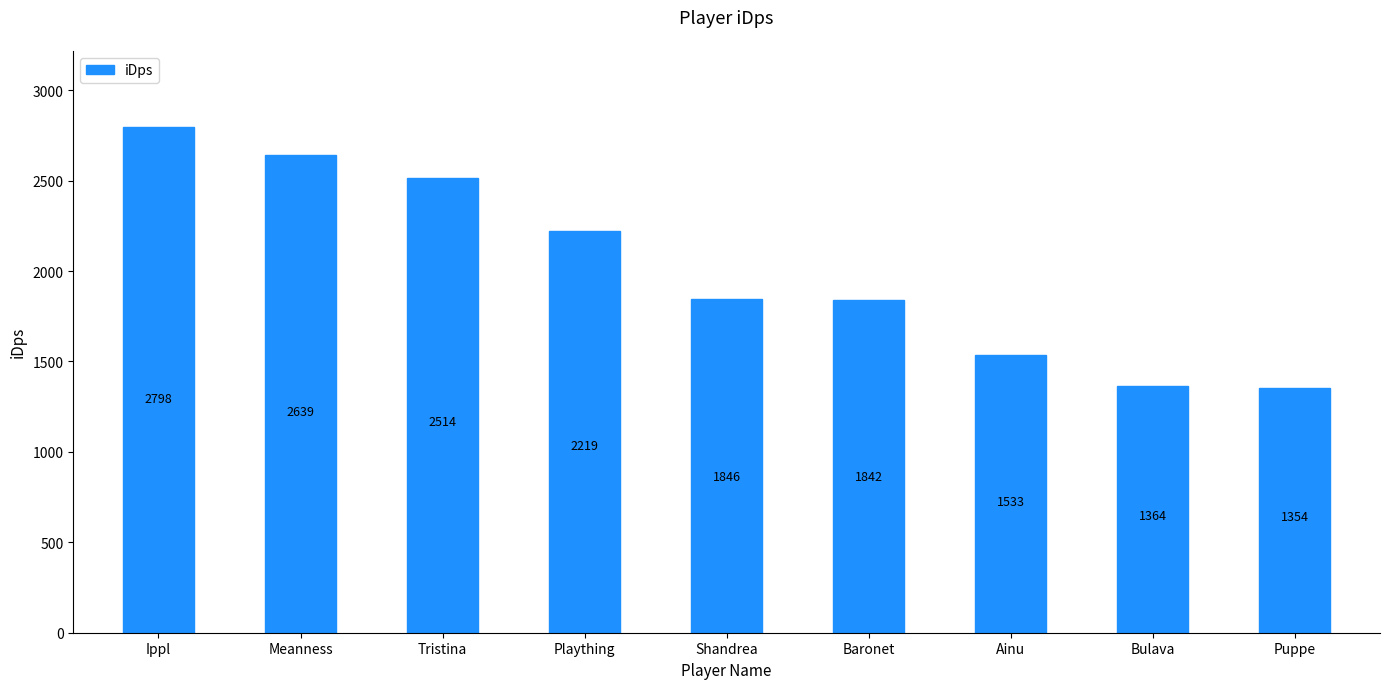

The value at Shandrea is 2769.1. True or false?

False